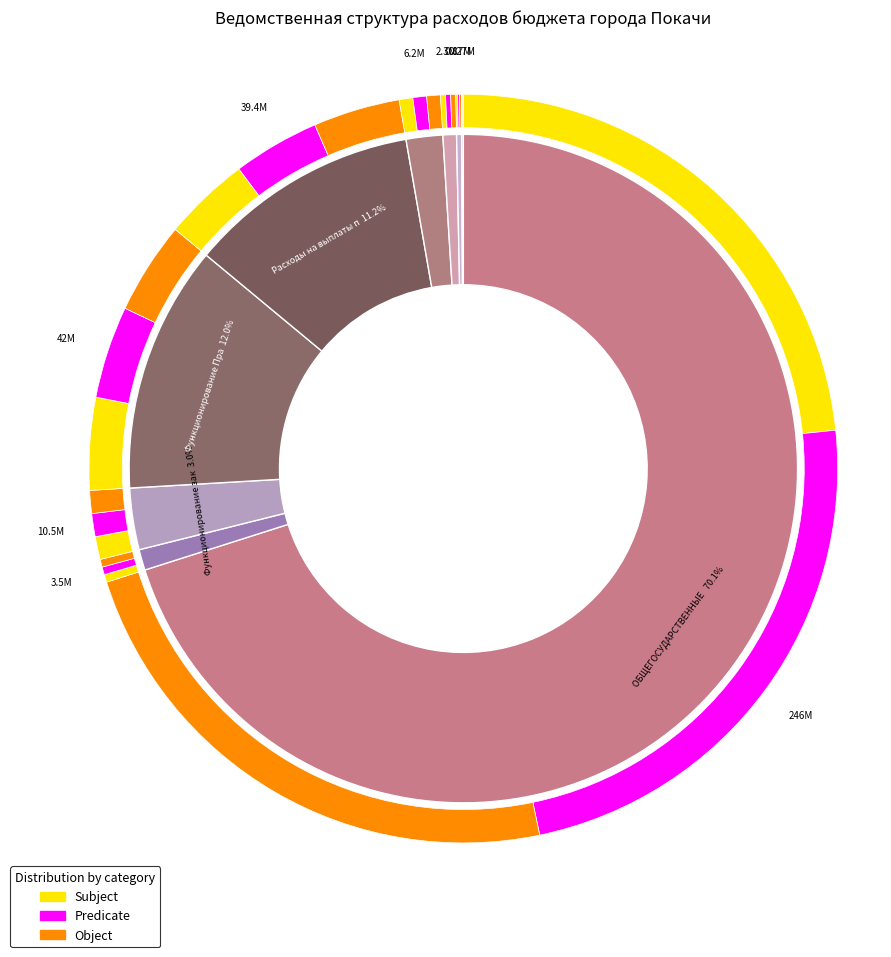

Is there any slice that represents more than half of the pie?

Yes